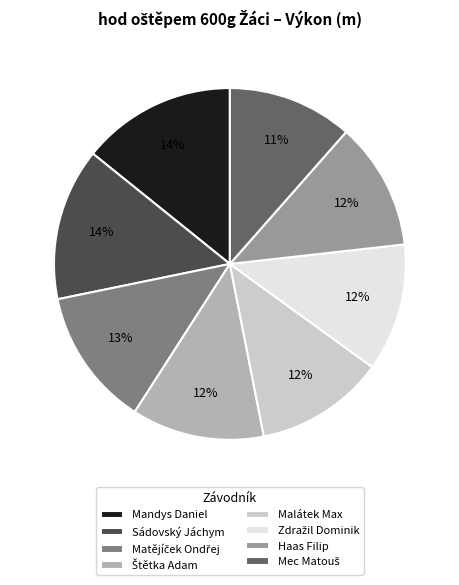

To the nearest percent, what percentage of the pie is Mandys Daniel?

14%